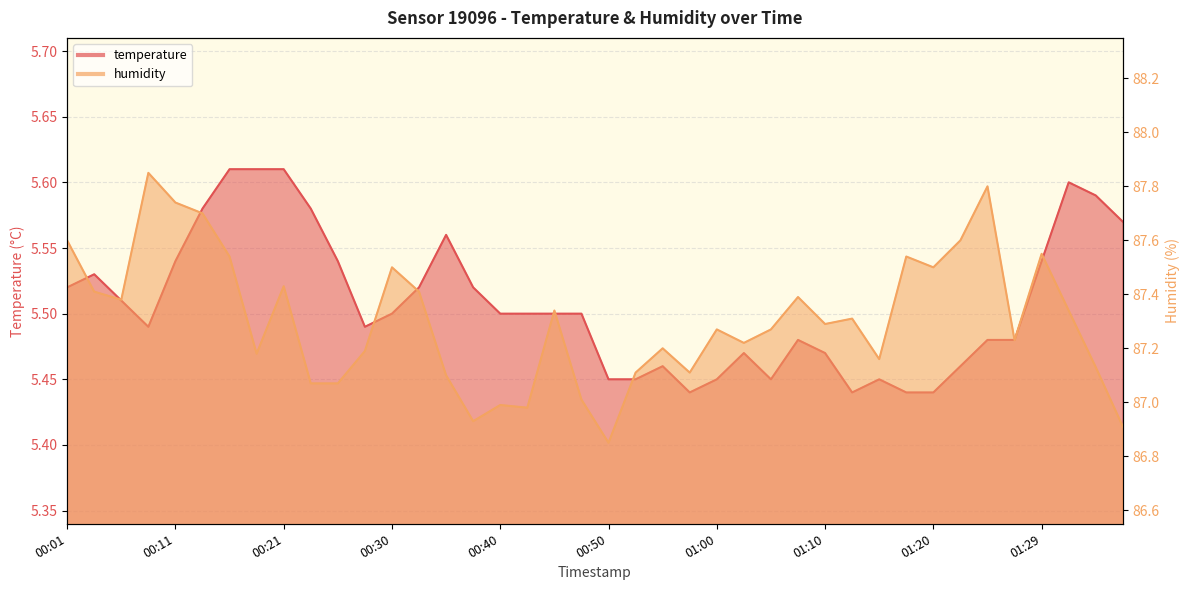

At 00:57, list the series in order from smallest to largest.

temperature, humidity